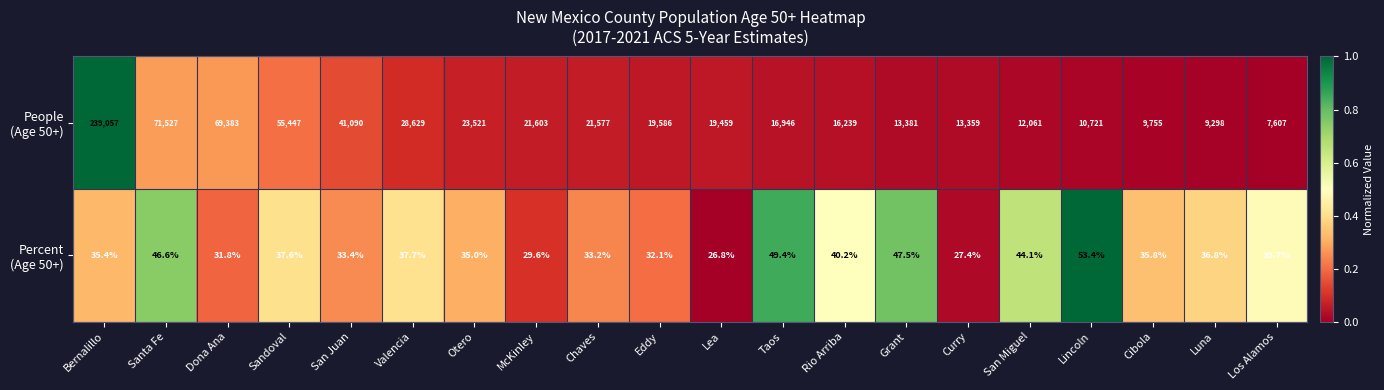

What is the spread (max minus min) of values at San Miguel?

12016.9